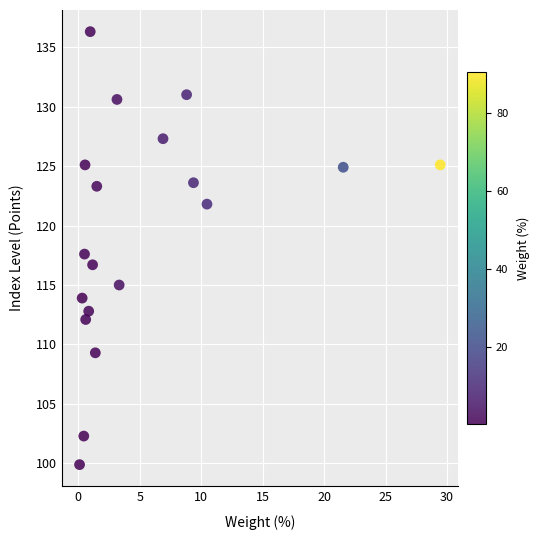

What is the range of Y values (max minus min)?

36.4